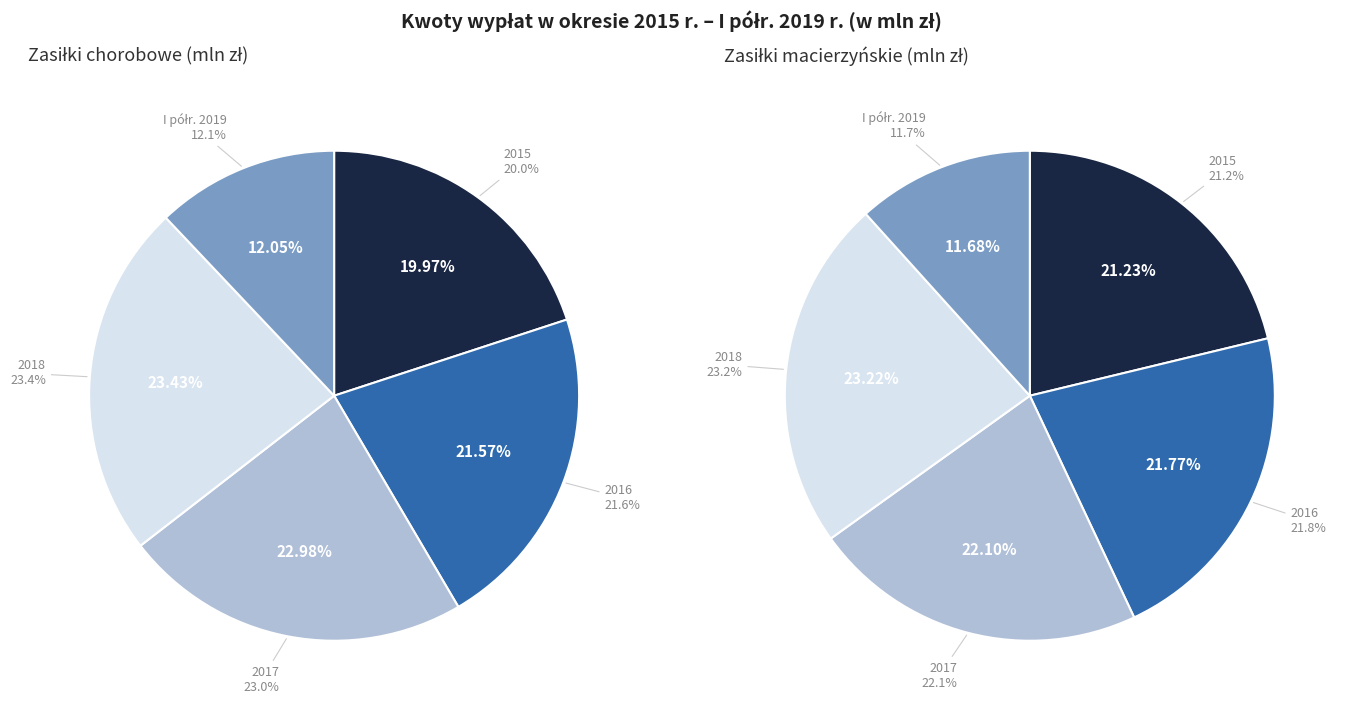

What portion of the pie excludes I półr. 2019?

87.9%